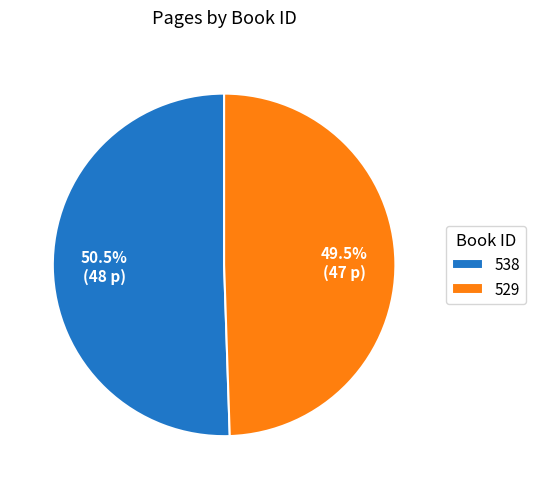

Rank the categories by value from lowest to highest.

529, 538